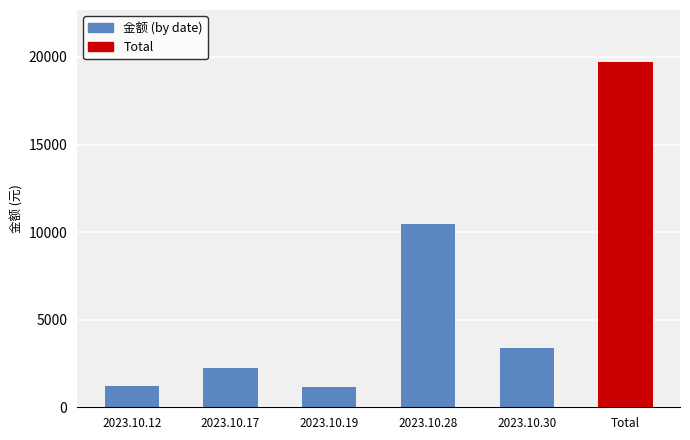

What is the ratio of the value at 2023.10.12 to the value at 2023.10.19?

1.0